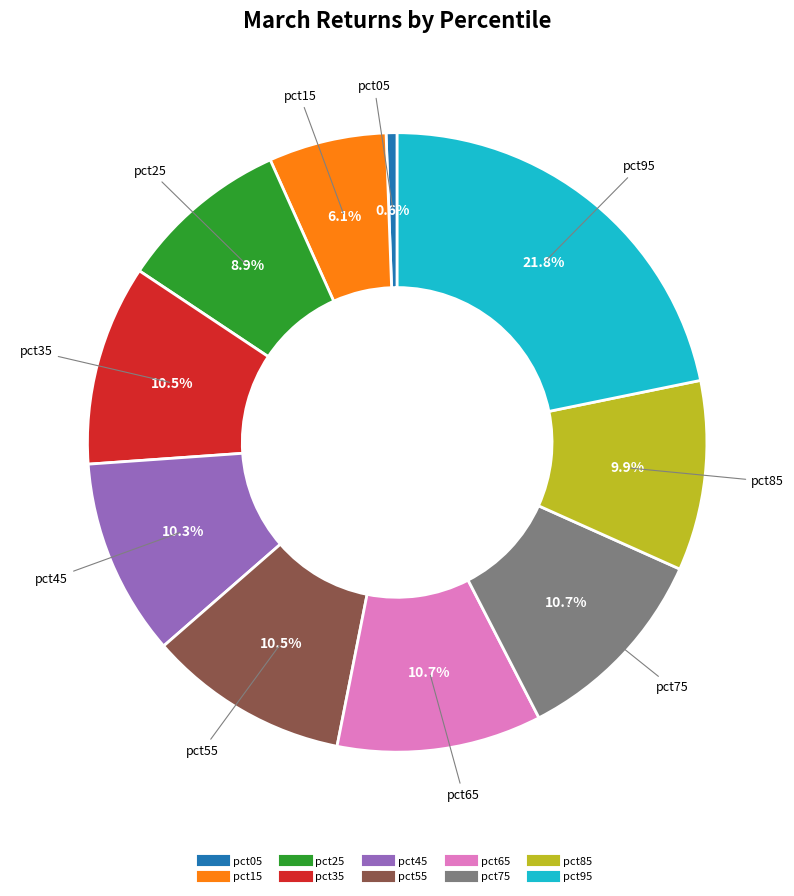

To the nearest percent, what portion does pct15 represent?

6%